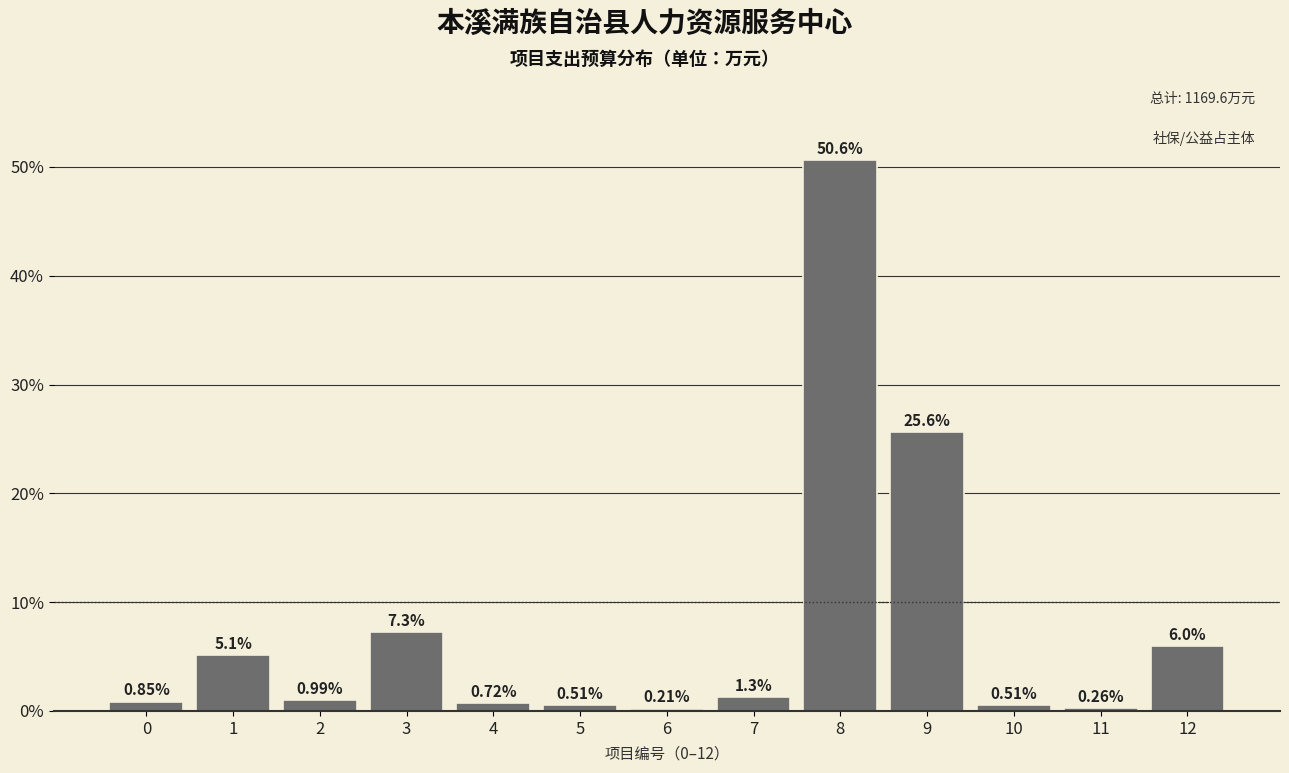

What is the sum of the values at 6 and 3?

7.5